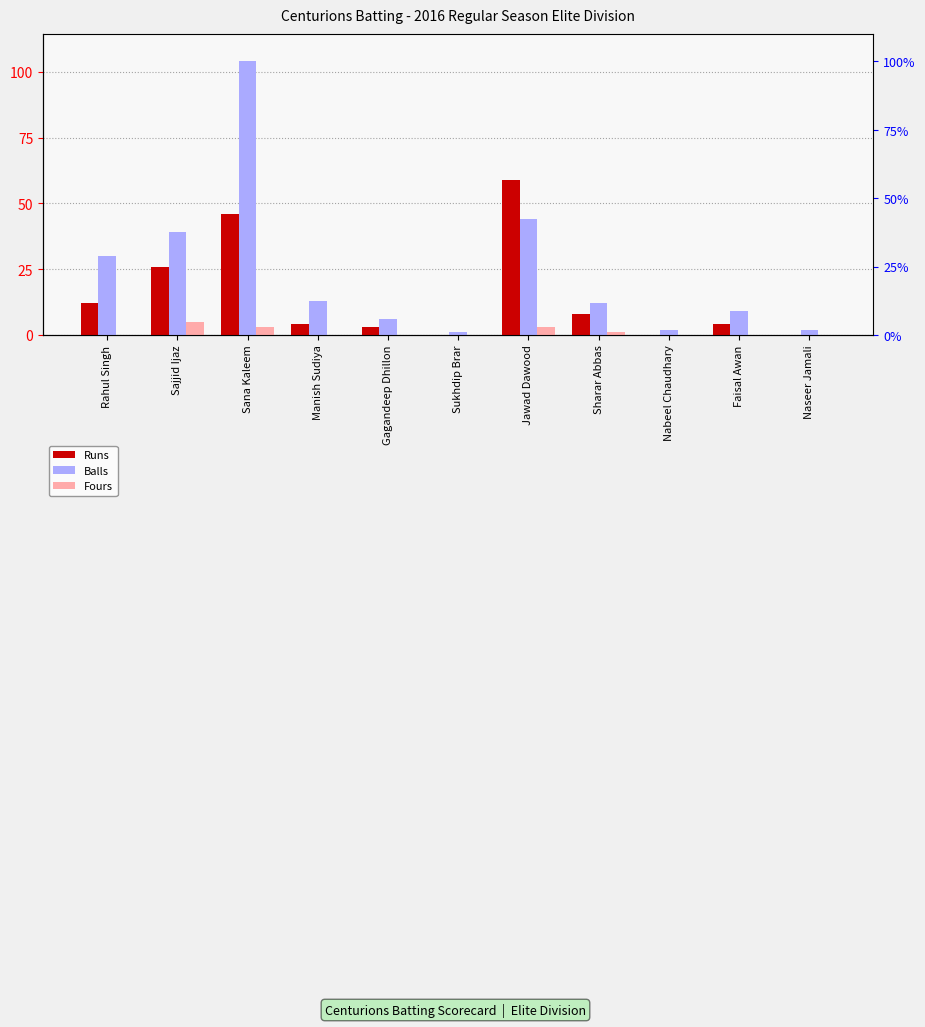

Reading left to right, list all the values displayed in this chart.

Runs: 12	26	46	4	3	0	59	8	0	4	0
Balls: 30	39	104	13	6	1	44	12	2	9	2
Fours: 0	5	3	0	0	0	3	1	0	0	0